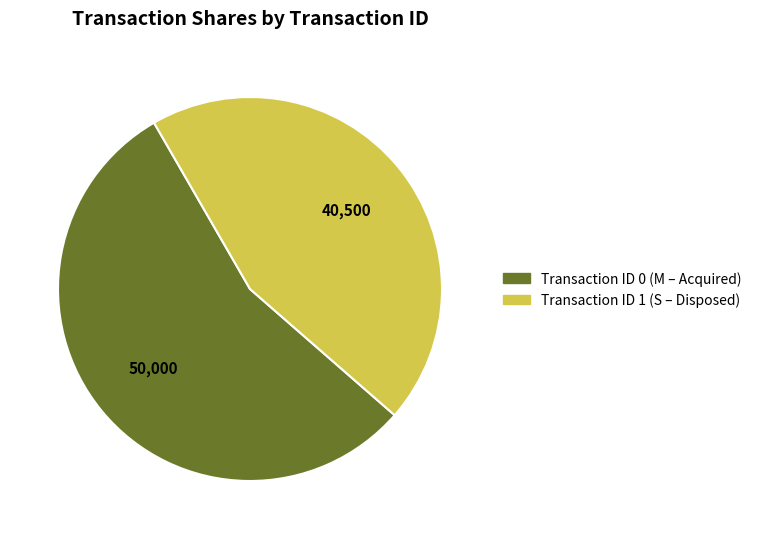

Approximately how many times larger is the value at Transaction ID 1 (S – Disposed) compared to Transaction ID 0 (M – Acquired)?

0.8